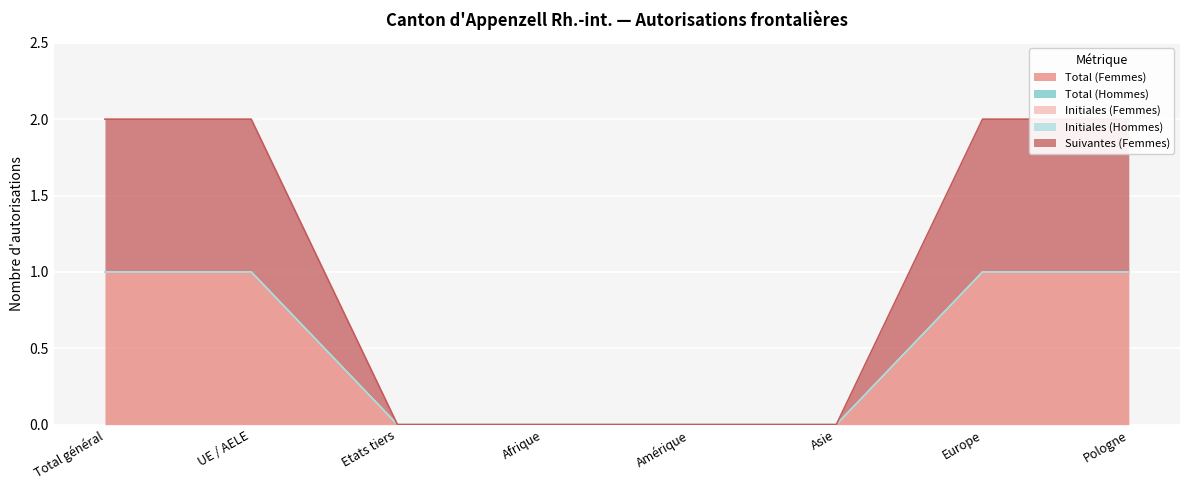

Reading right to left, list all the values displayed in this chart.

Total (Femmes): Pologne=1	Europe=1	Asie=0	Amérique=0	Afrique=0	Etats tiers=0	UE / AELE=1	Total général=1
Total (Hommes): Pologne=0	Europe=0	Asie=0	Amérique=0	Afrique=0	Etats tiers=0	UE / AELE=0	Total général=0
Initiales (Femmes): Pologne=0	Europe=0	Asie=0	Amérique=0	Afrique=0	Etats tiers=0	UE / AELE=0	Total général=0
Initiales (Hommes): Pologne=0	Europe=0	Asie=0	Amérique=0	Afrique=0	Etats tiers=0	UE / AELE=0	Total général=0
Suivantes (Femmes): Pologne=1	Europe=1	Asie=0	Amérique=0	Afrique=0	Etats tiers=0	UE / AELE=1	Total général=1